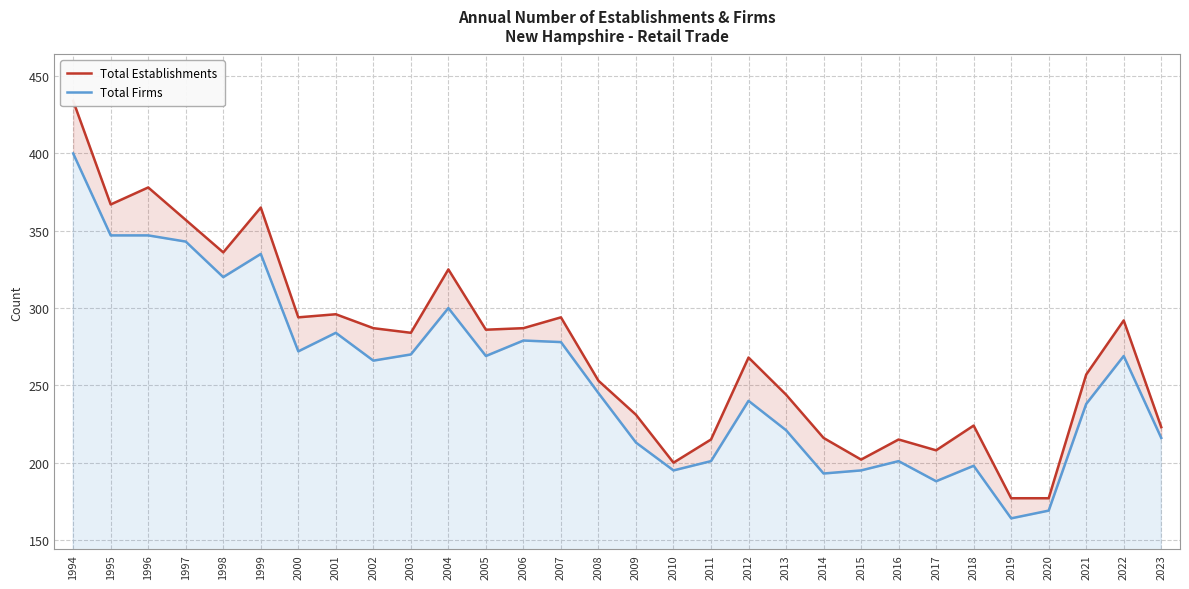

True or false: Total Firms has more than 0 interior local peaks.

True